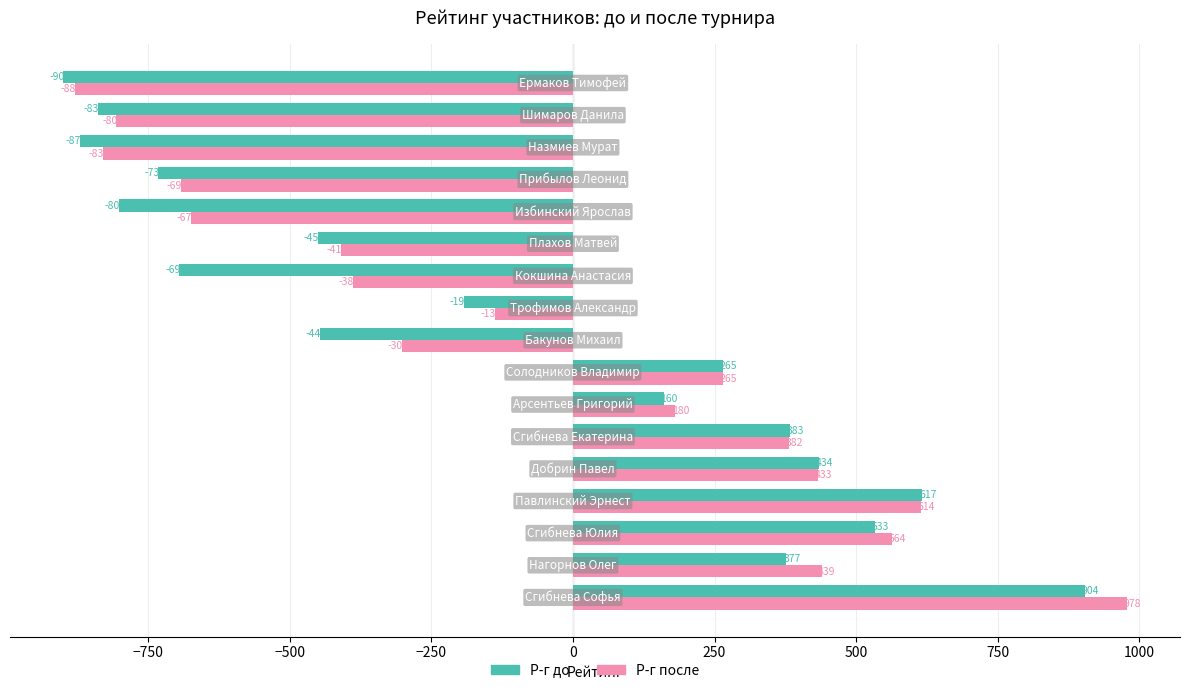

What is the smallest value displayed?

-900